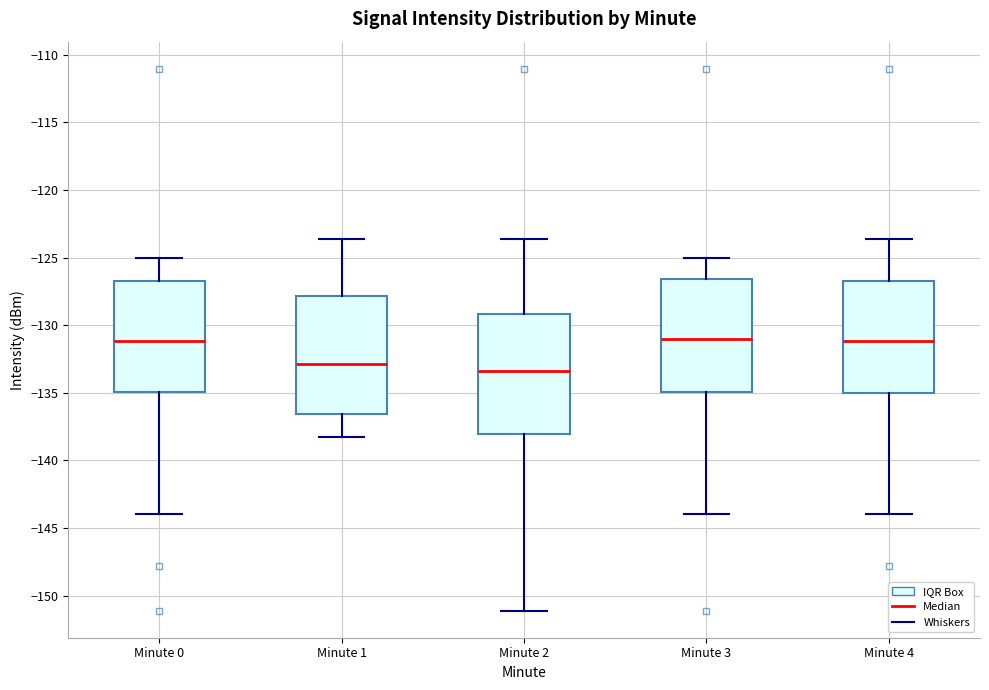

Reading left to right, read every box against the y-axis: the position of its median line, the range the box covers, and the ends of its whiskers. The values are not printed on the chart, so give them approximately, as read against the axis.

Minute 0: median -131.0, box -135.0 to -126.5, whiskers -144.0 to -125.0
Minute 1: median -133.0, box -136.5 to -128.0, whiskers -138.5 to -123.5
Minute 2: median -133.5, box -138.0 to -129.0, whiskers -151.0 to -123.5
Minute 3: median -131.0, box -135.0 to -126.5, whiskers -144.0 to -125.0
Minute 4: median -131.0, box -135.0 to -126.5, whiskers -144.0 to -123.5